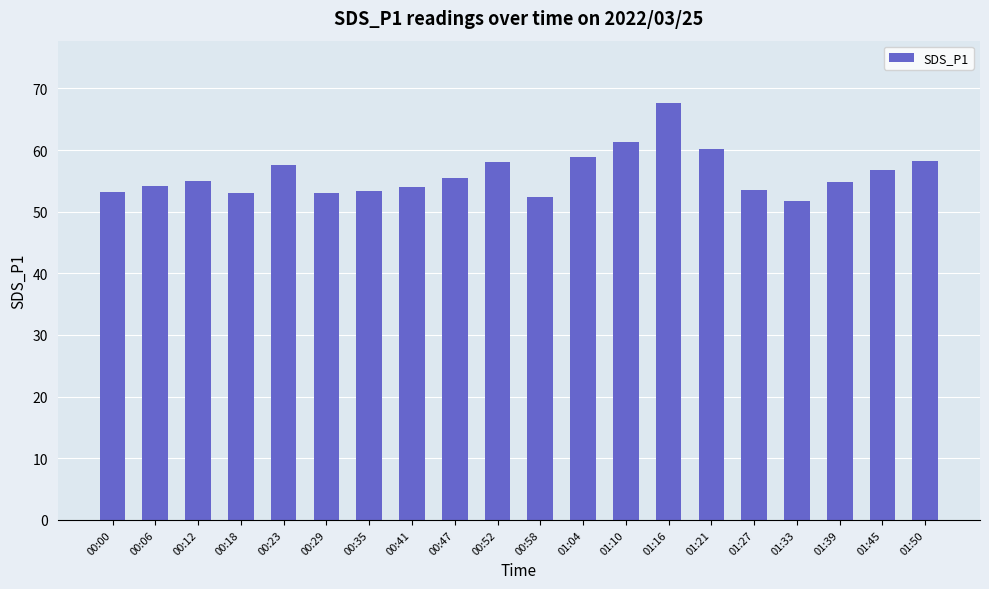

Are the bars horizontal?

No